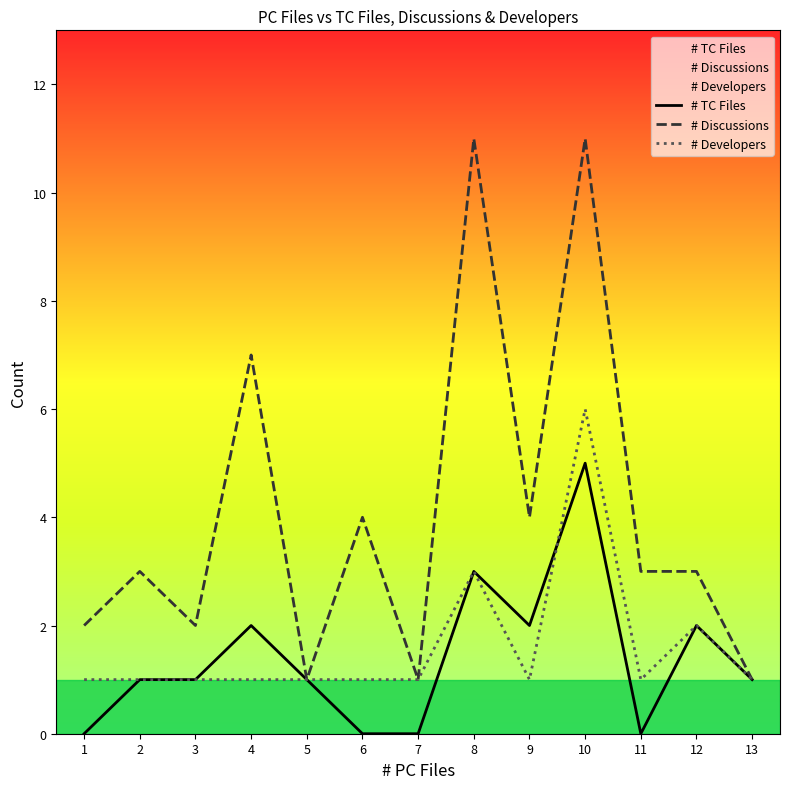

Is the value of # Developers at 11 greater than the value of # TC Files at 2?

No